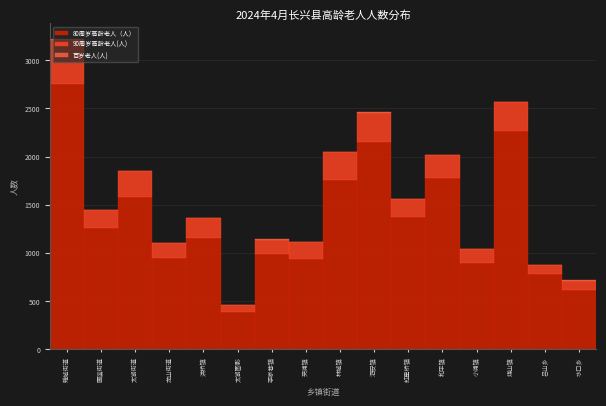

At which category is the sum across all series the highest?

雉城街道